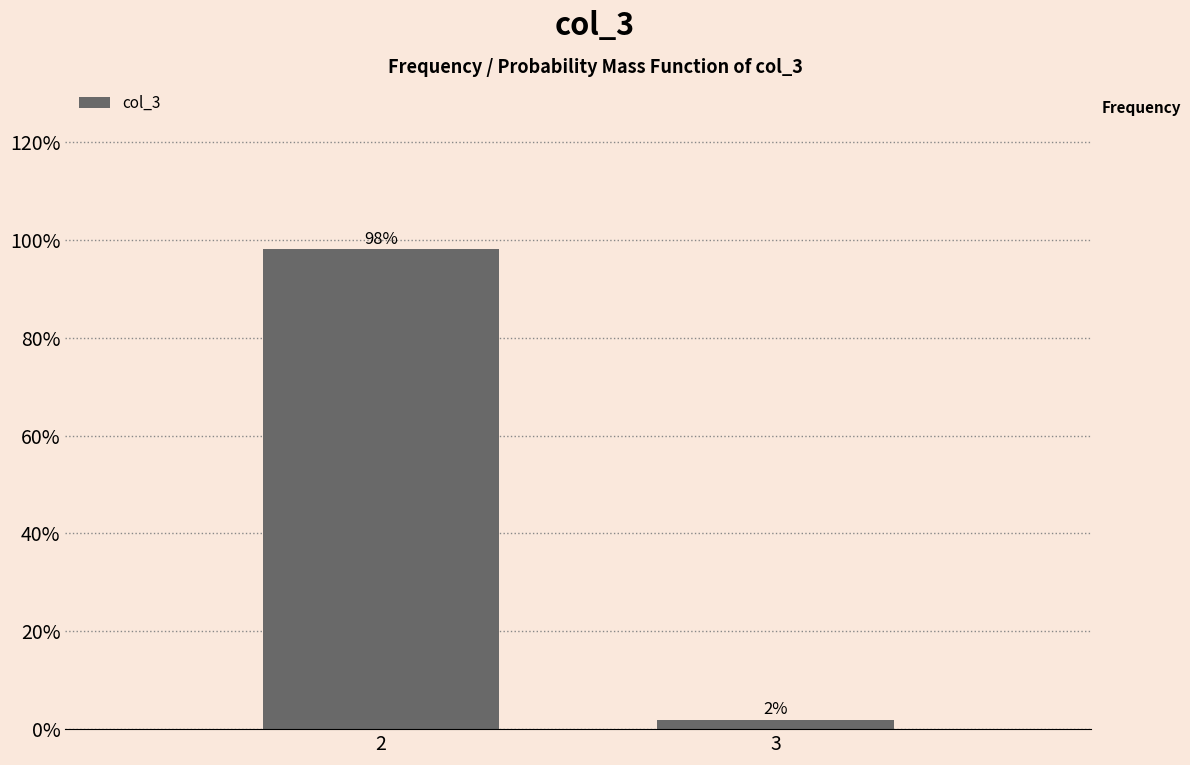

The value at 2 is 98.1. True or false?

True